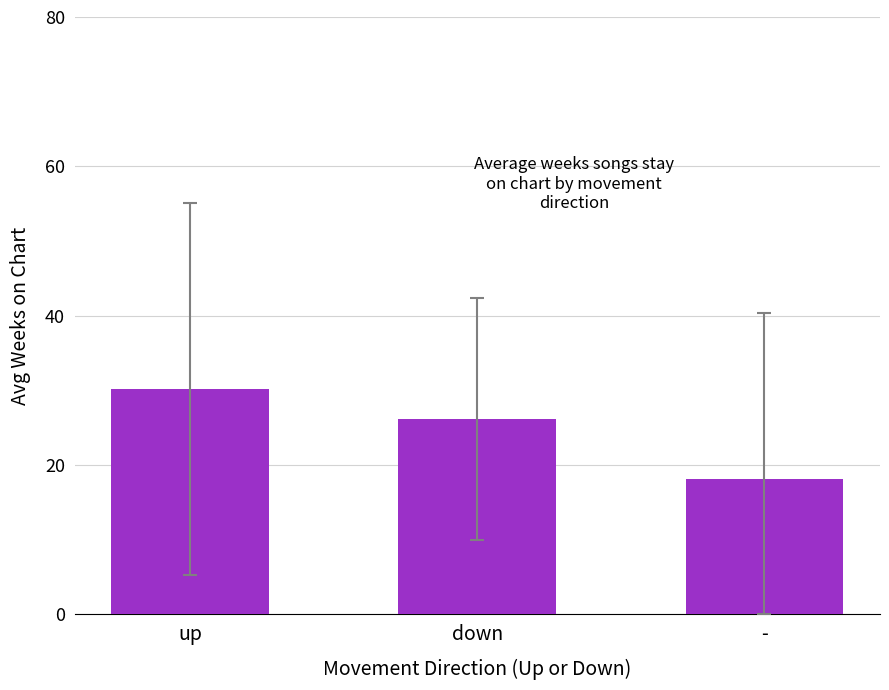

Where does the data first go above 26?

up